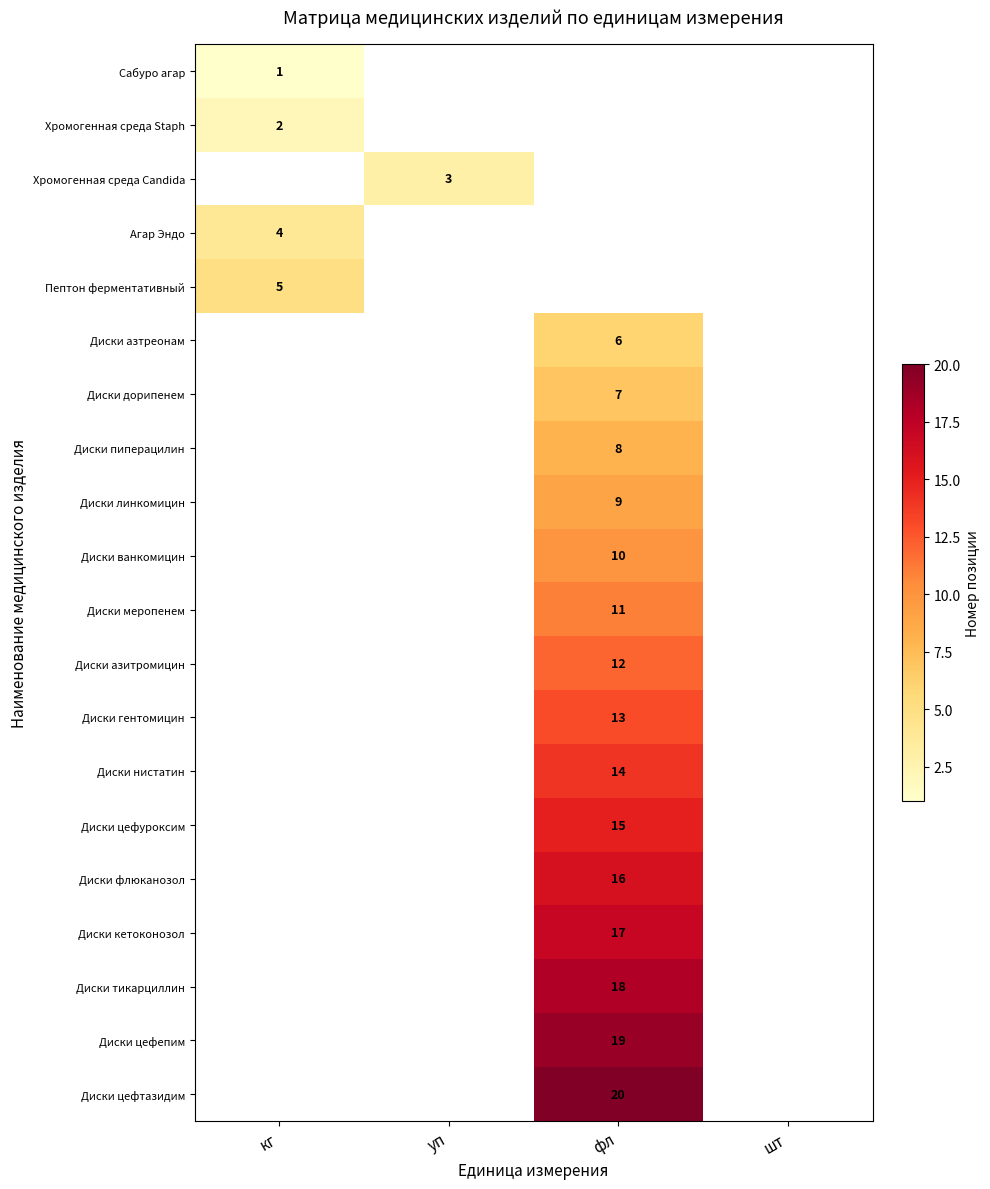

The value of Диски азтреонам at фл is 6. True or false?

True